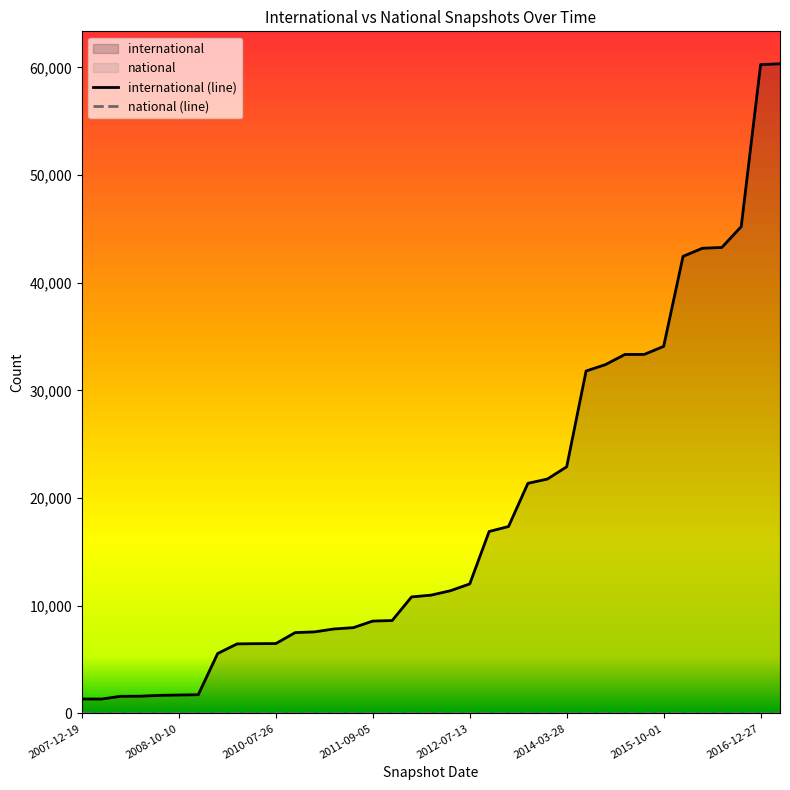

At which category does the chart reach its peak across all series?

36